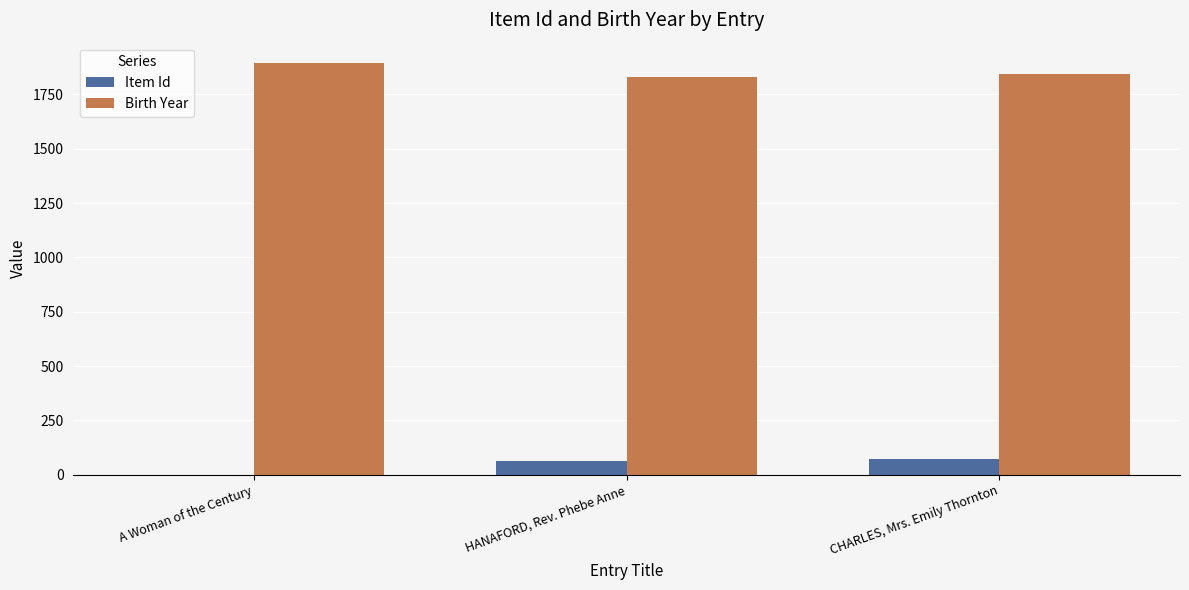

What is the highest value of the Item Id series?

73